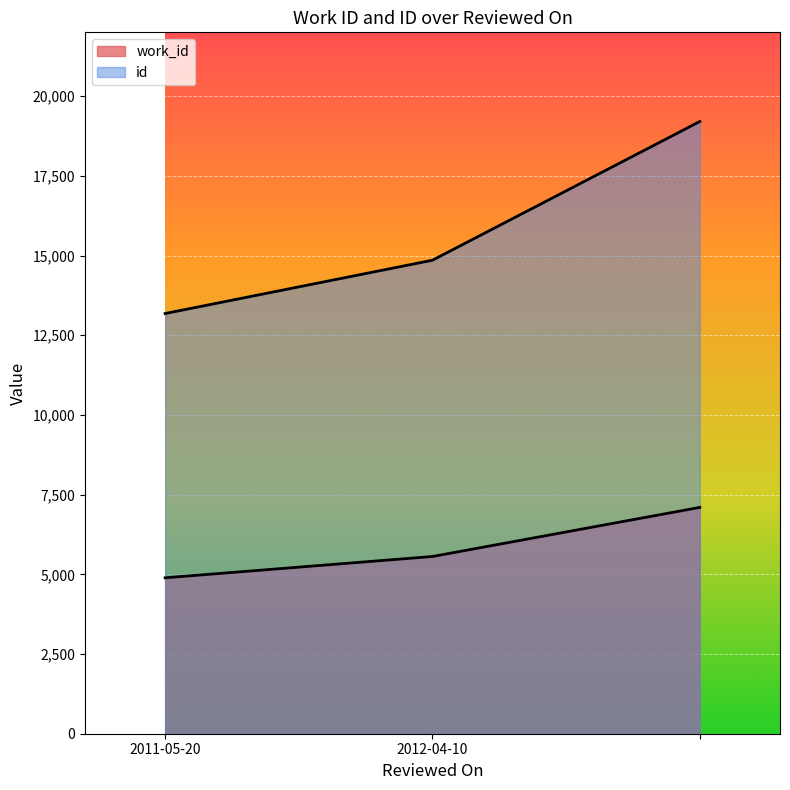

What is the difference between the work_id values at 2012-04-10 and ?

1540